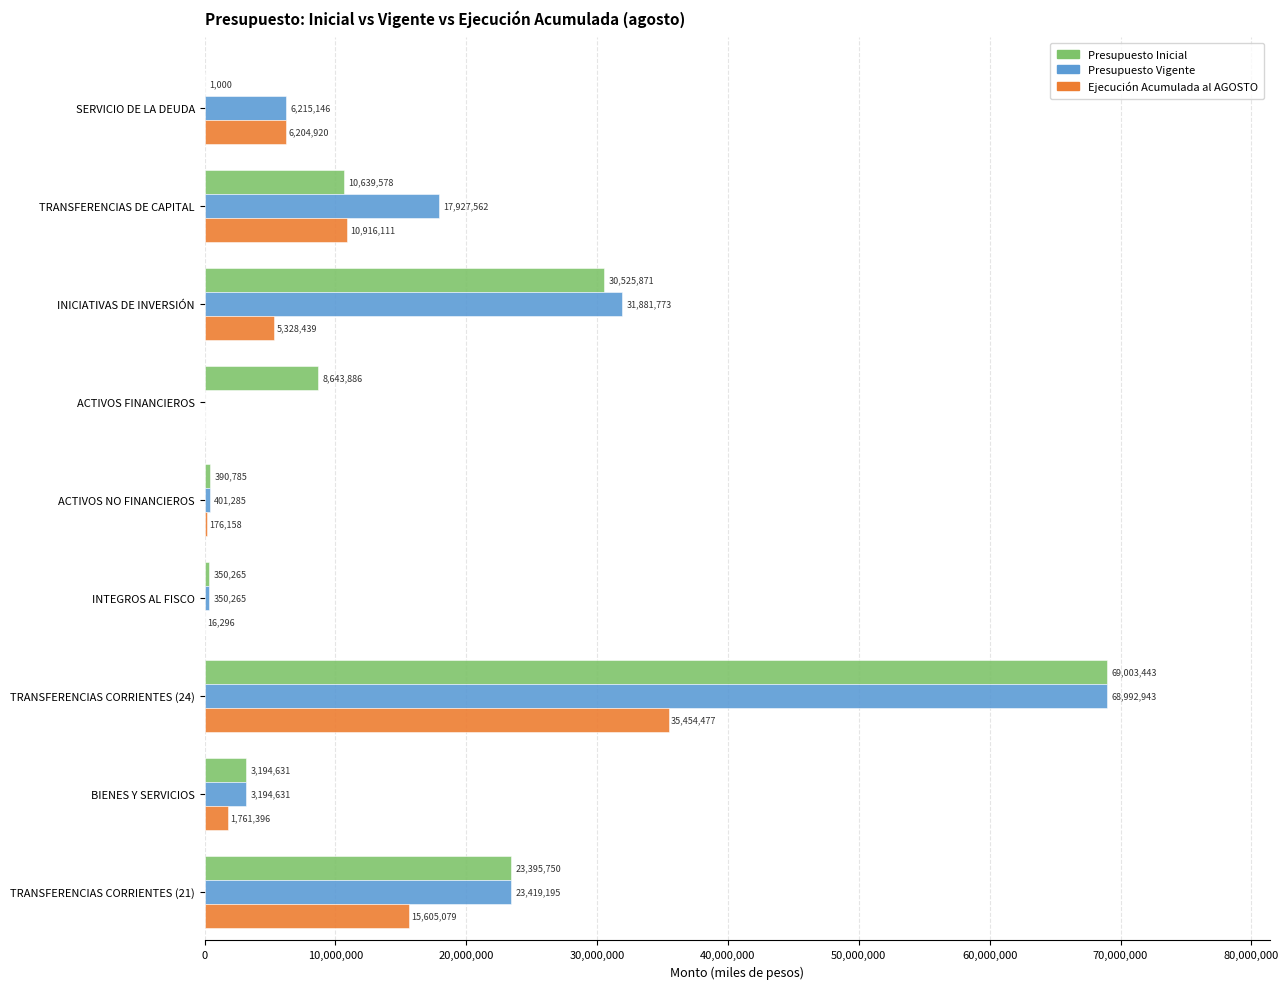

What is the sum of all Presupuesto Vigente values?

152382800